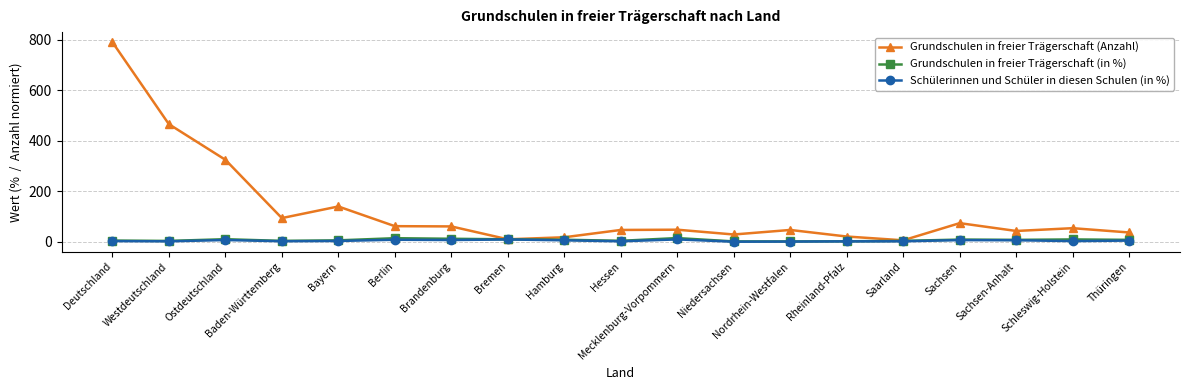

What is the maximum value shown in the chart?

791.0